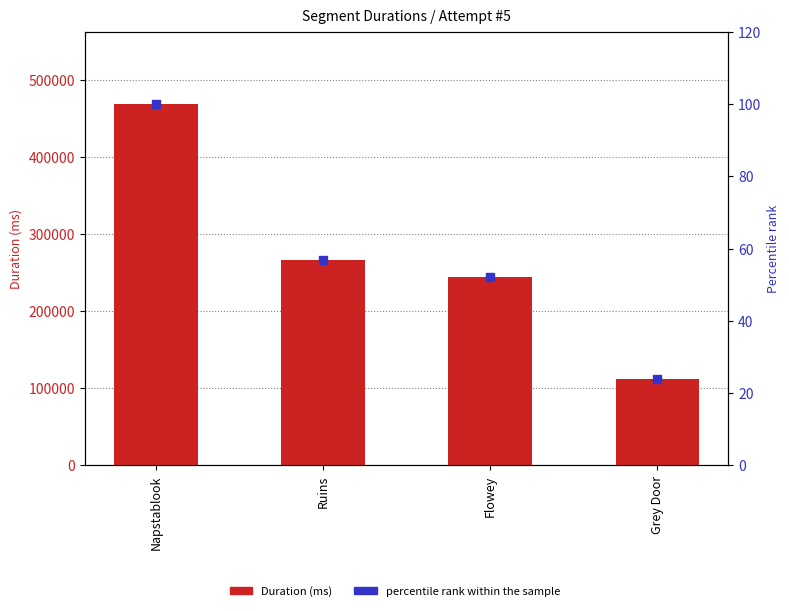

At which category is the sum across all series the highest?

Napstablook